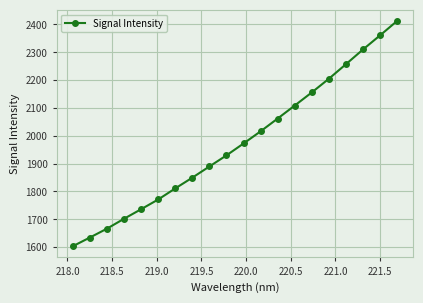

True or false: there are more than 0 points higher than both neighbors.

False